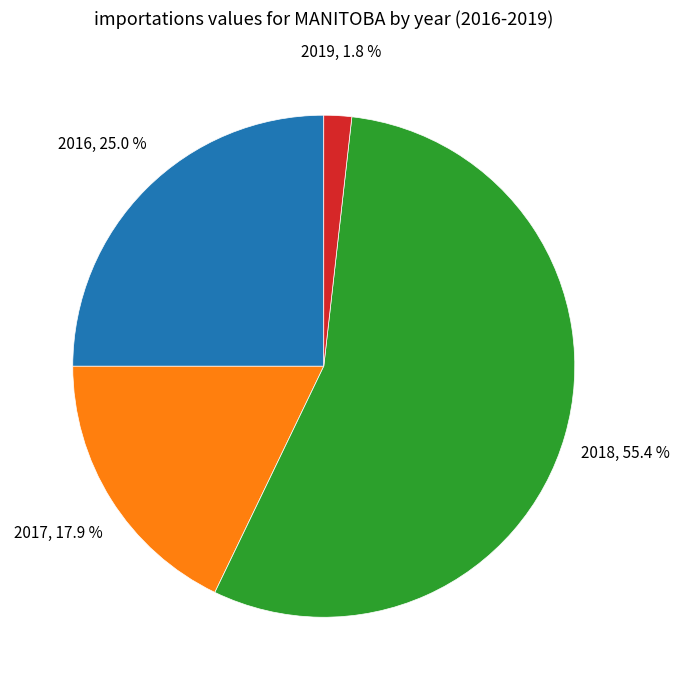

How many slices are in this pie chart?

4